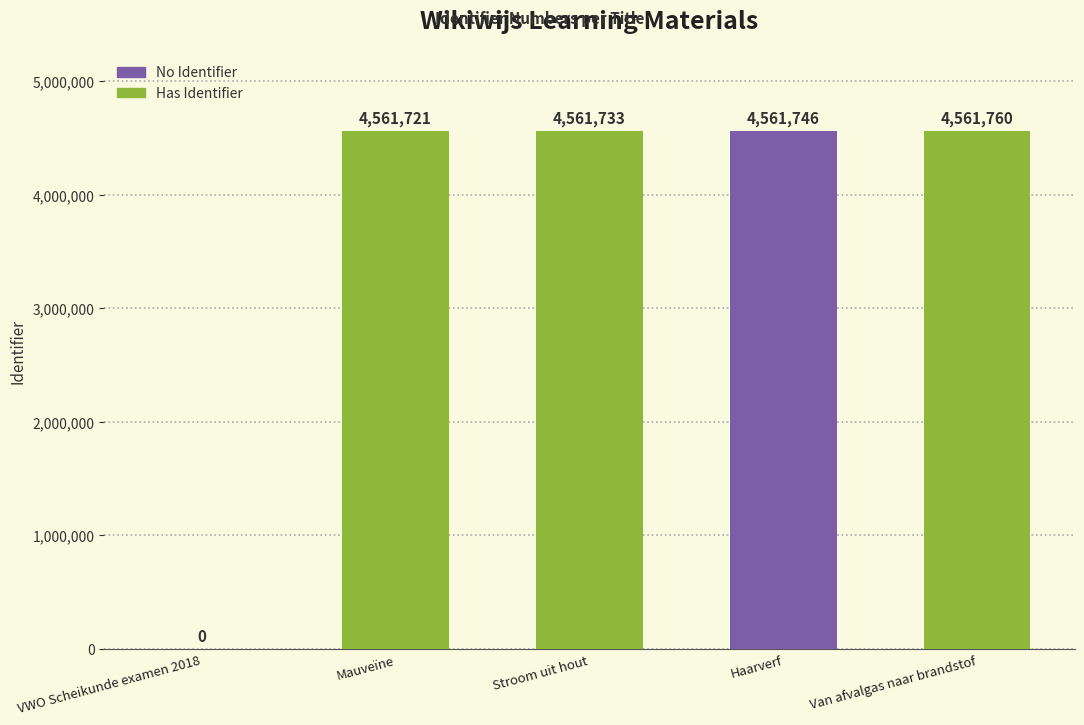

What is the sum of all values?

18246960